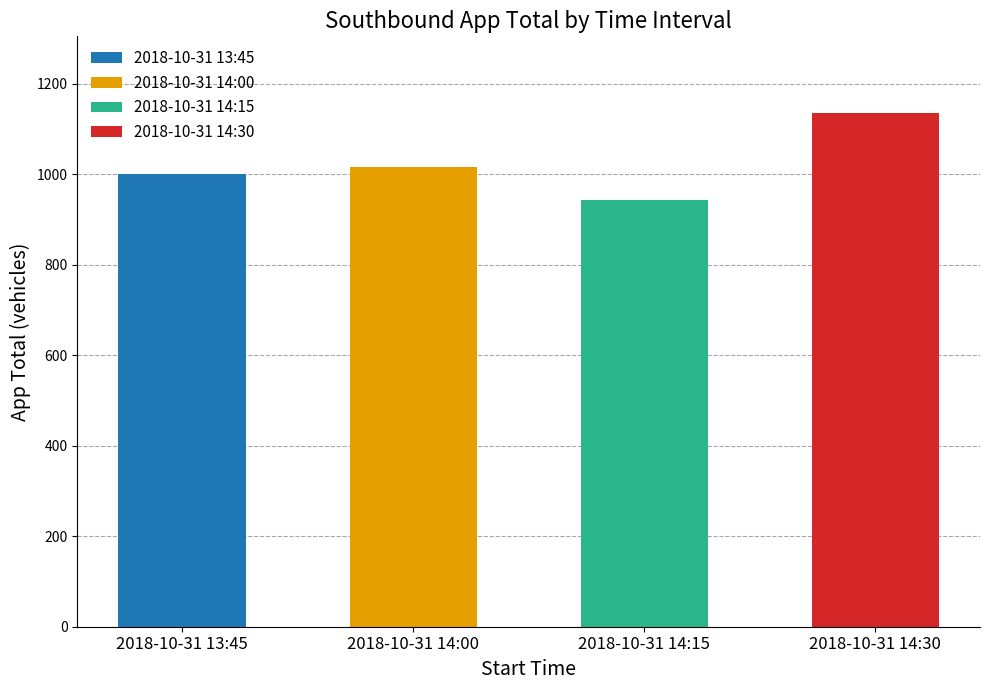

Reading left to right, what are all the values shown in this chart?

1001	1017	944	1135